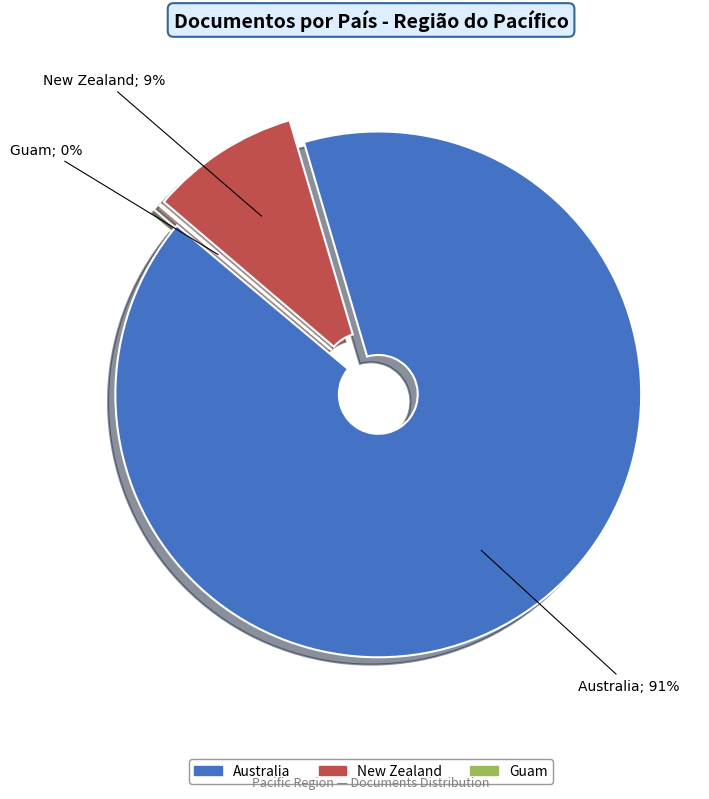

Is it true that New Zealand is 20% of the pie?

False